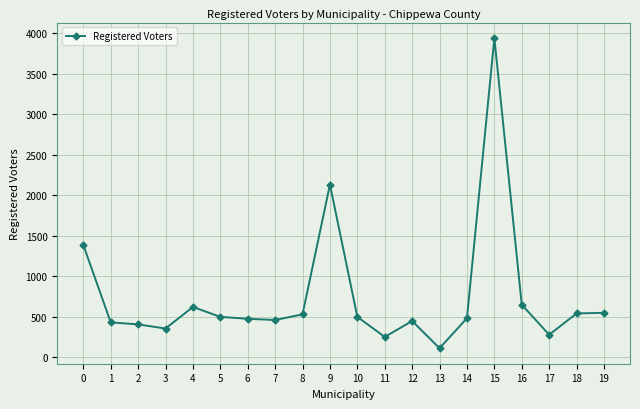

At which label is the value closest to 2025?

9